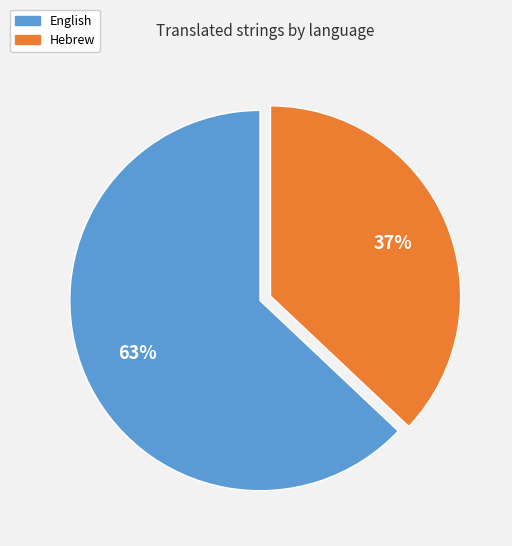

How many segments does this pie chart have?

2